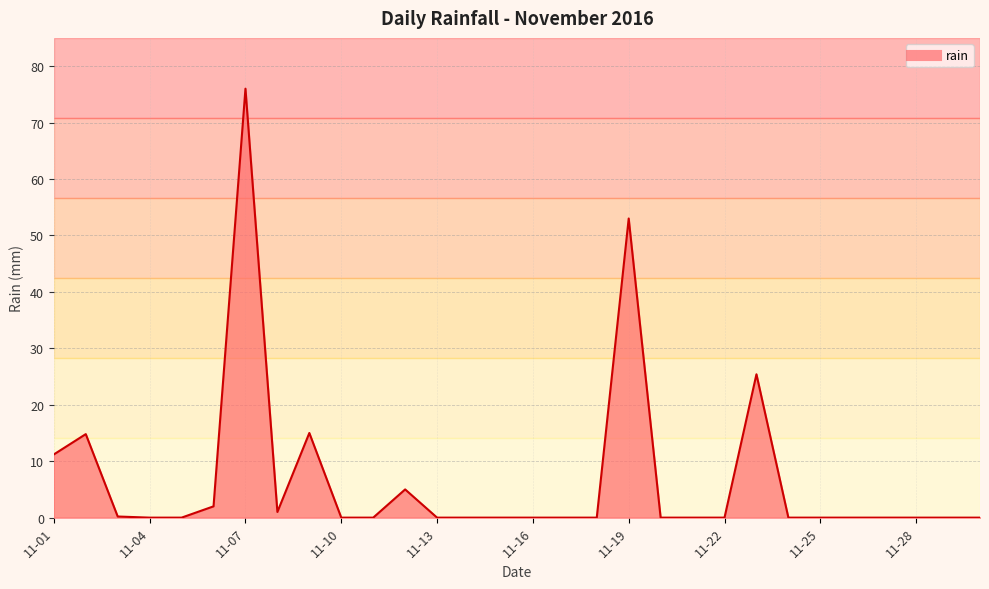

What is the maximum value shown in the chart?

76.0